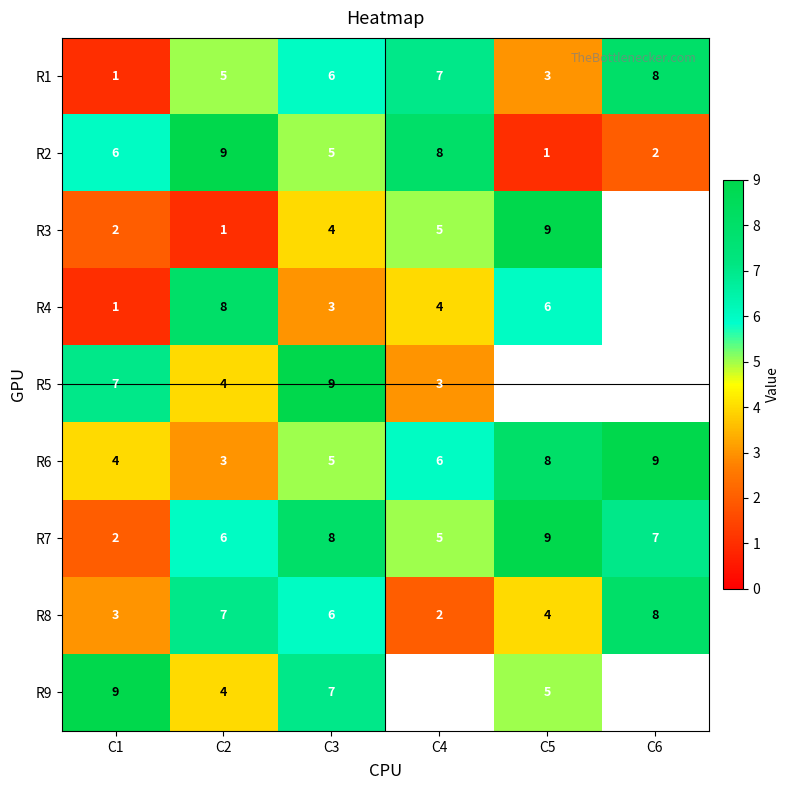

What is the average value of the R1 series?

5